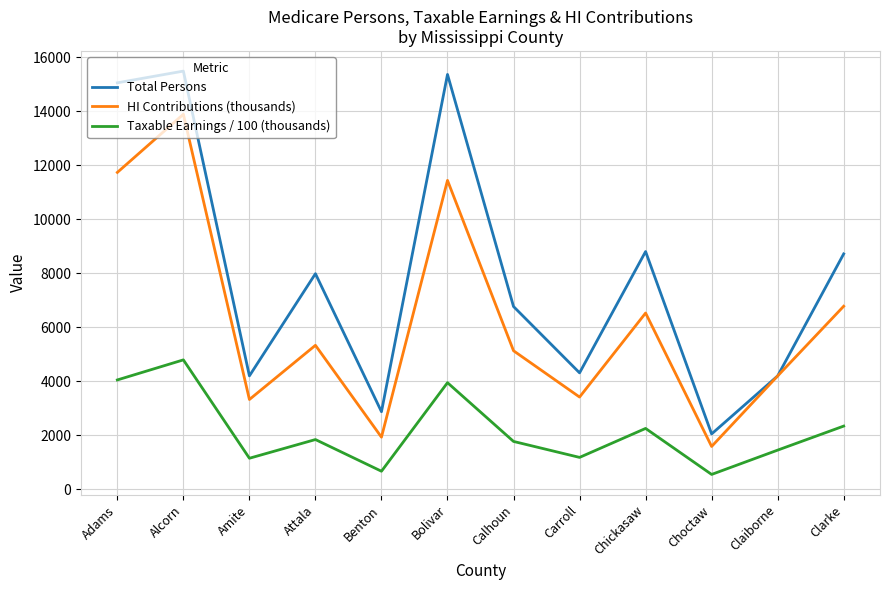

How many interior local valleys does the Taxable Earnings / 100 (thousands) series have?

4